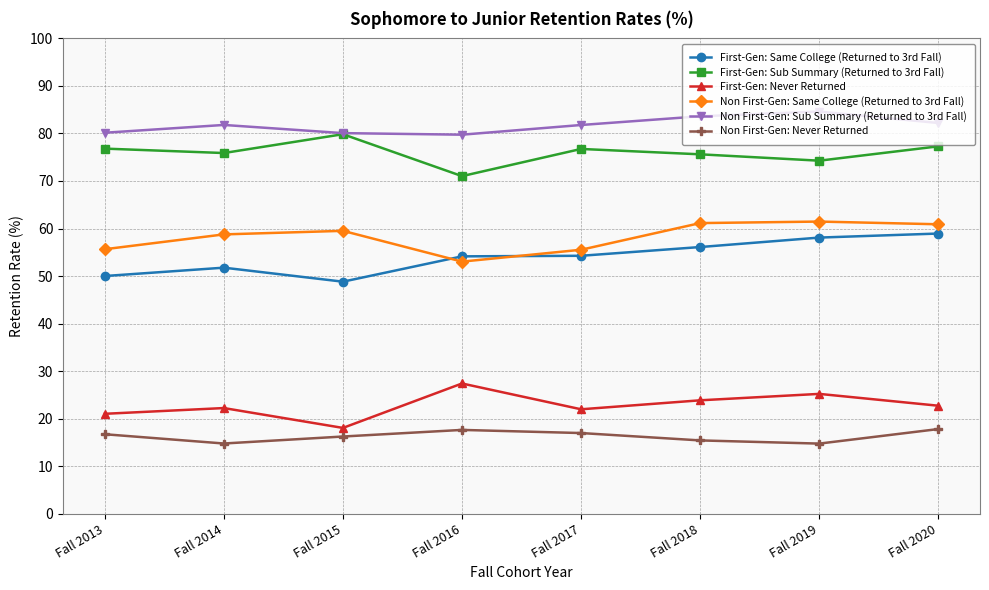

The Non First-Gen: Sub Summary (Returned to 3rd Fall) series shows 81.8 at Fall 2017. True or false?

True